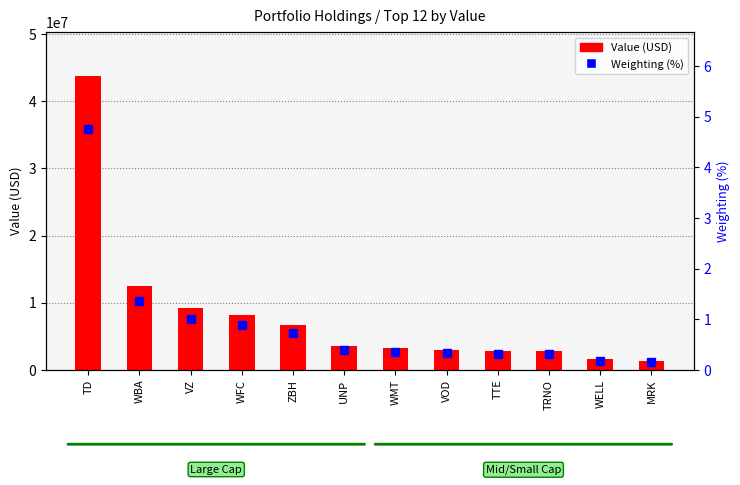

Which category has the lowest value in the Value (USD) series?

MRK